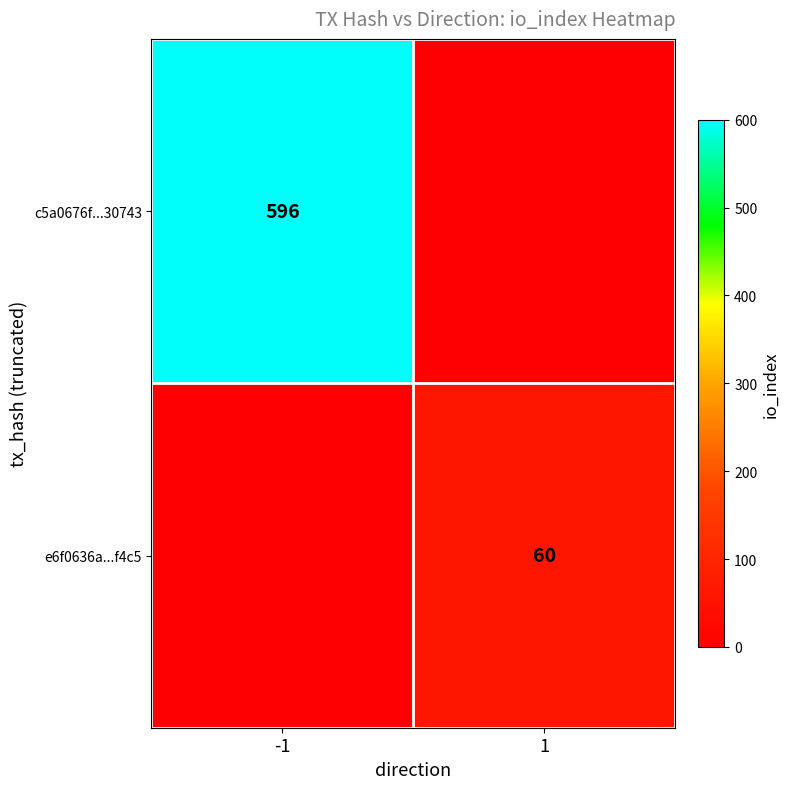

How many series are shown in this chart?

2